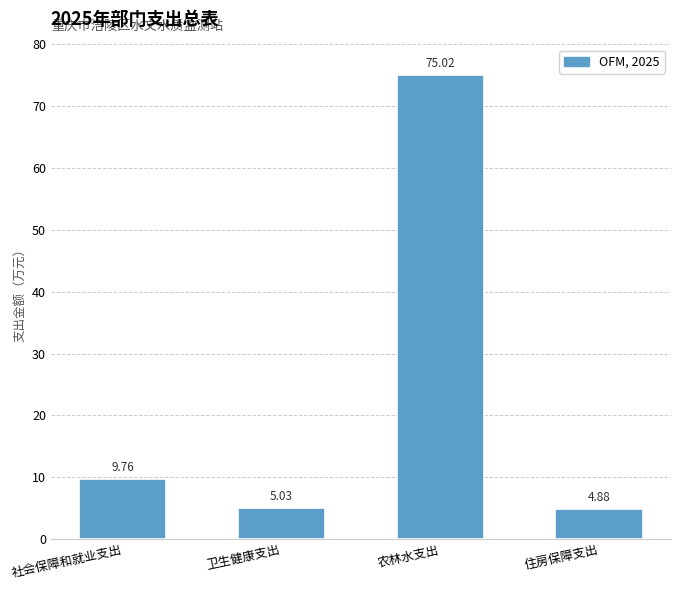

Is it true that the value at 农林水支出 is 123.5?

False